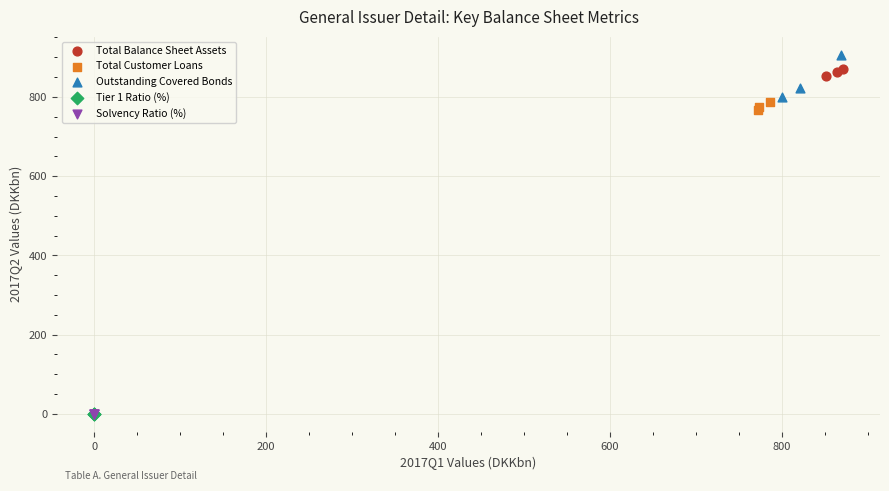

Which series has the largest Y range (max minus min)?

Outstanding Covered Bonds